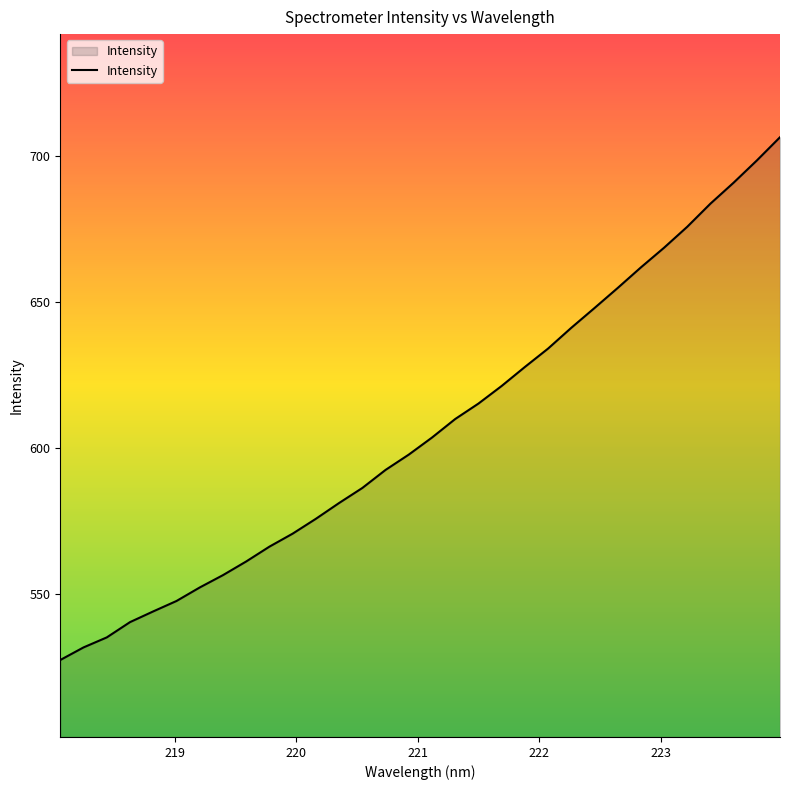

What is the smallest value displayed?

527.3